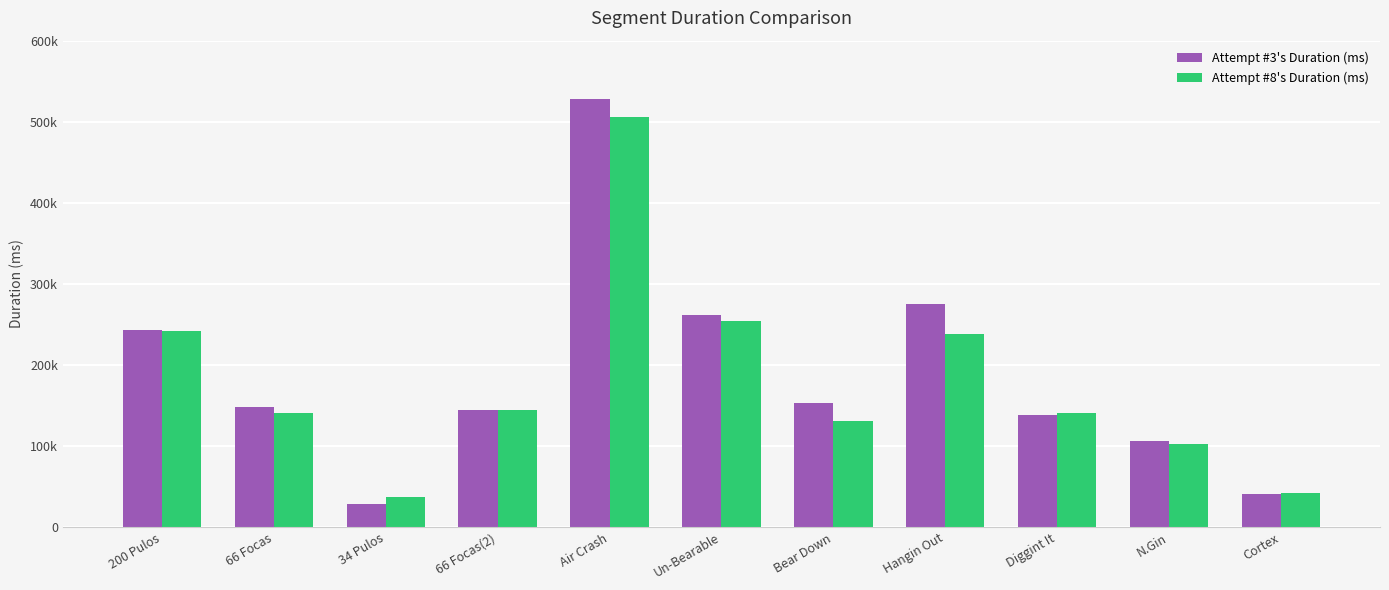

Are the bars grouped side by side (vs. stacked)?

Yes